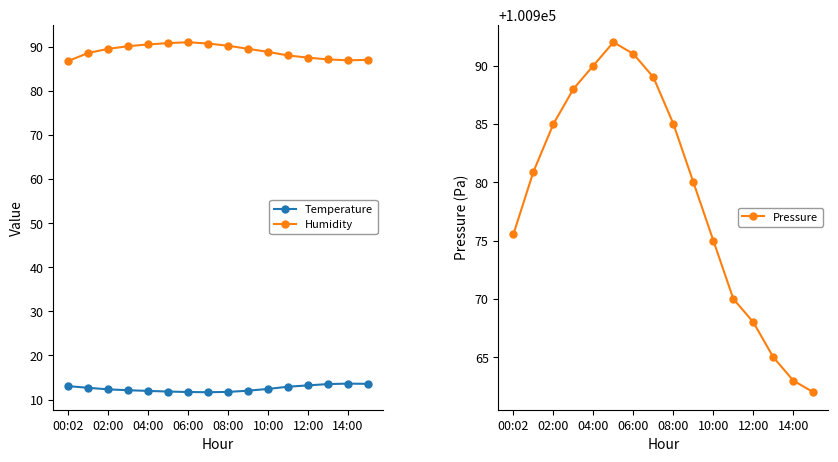

What is the highest value of the Pressure series?

100992.0